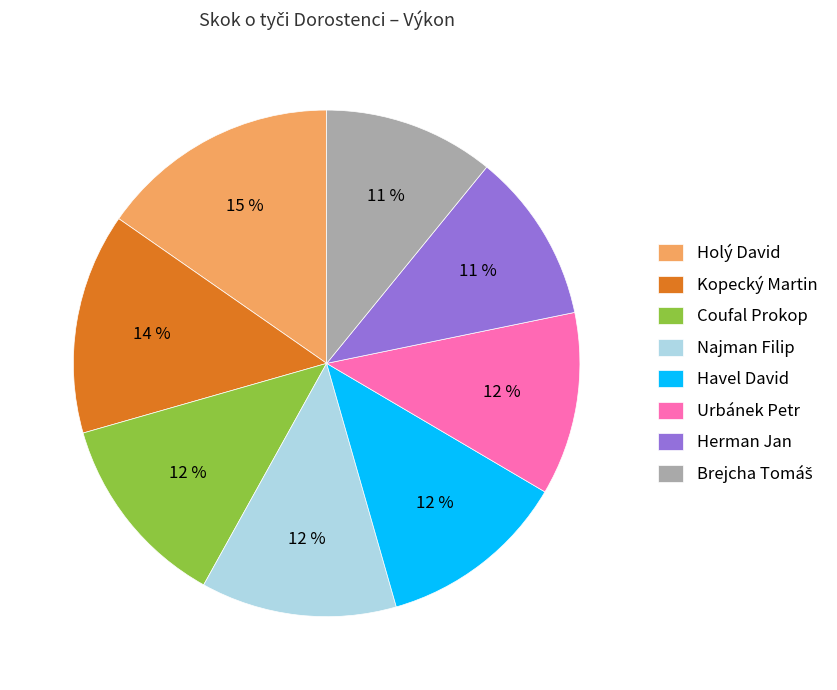

Between Kopecký Martin and Urbánek Petr, which is larger?

Kopecký Martin